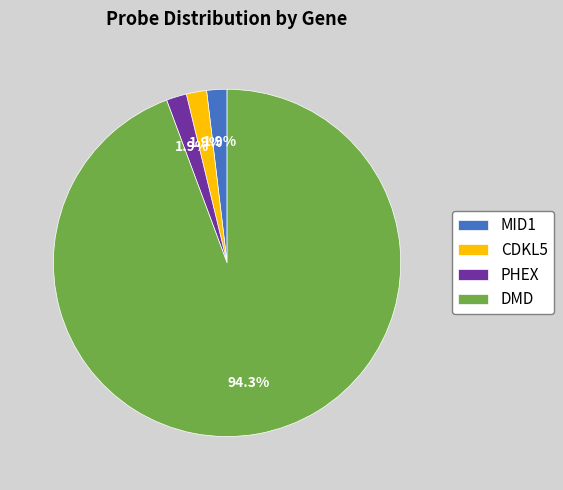

What portion of the pie excludes CDKL5?

98.1%